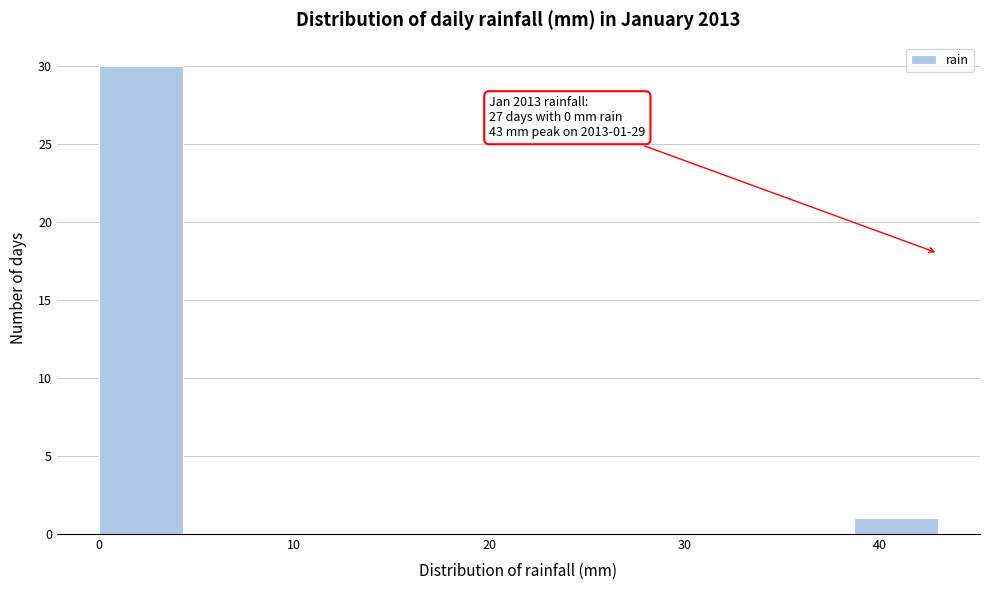

Over which range of the x-axis is the bar tallest?

0.0 to 4.3